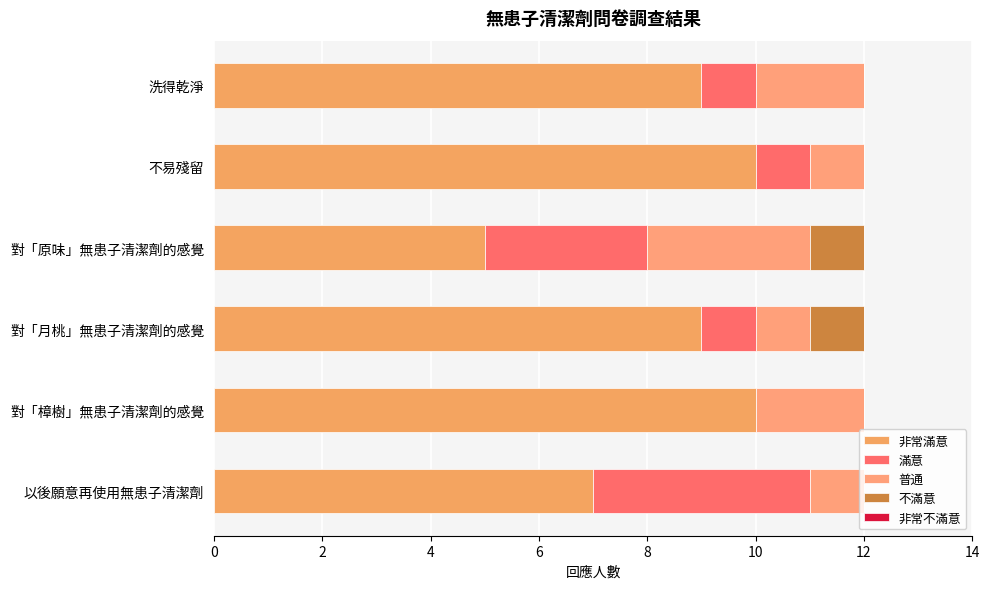

How many distinct data groups are displayed?

4